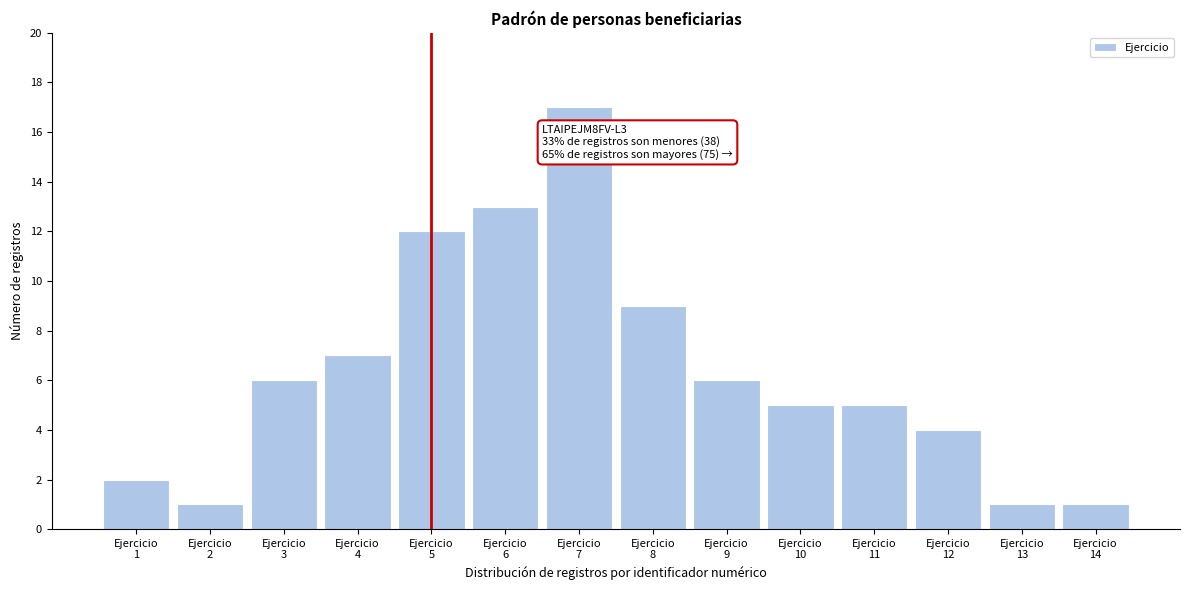

Reading left to right, extract all data points from this chart.

2	1	6	7	12	13	17	9	6	5	5	4	1	1